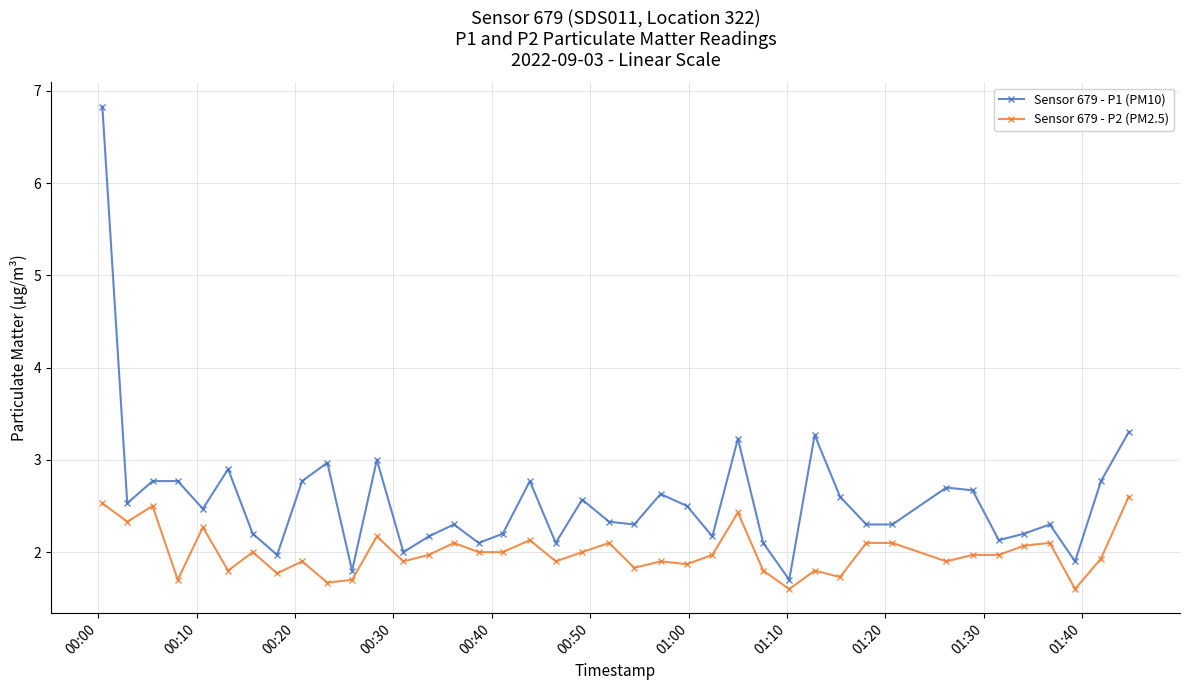

List the series in order of their overall mean, highest first.

Sensor 679 - P1 (PM10), Sensor 679 - P2 (PM2.5)